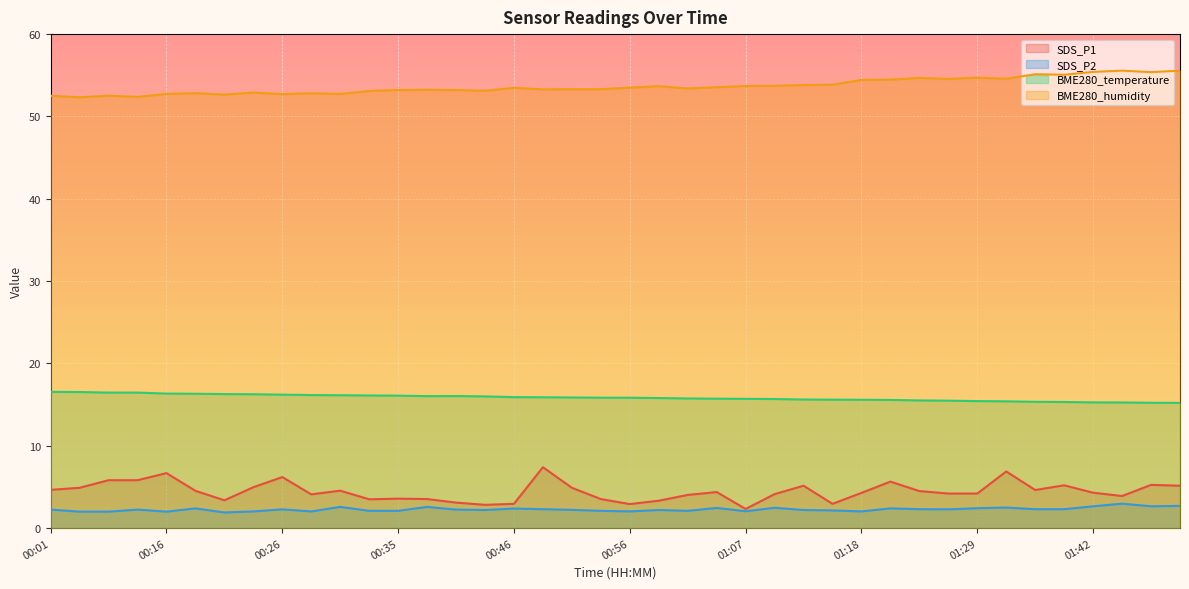

At 01:50, list the series in order from largest to smallest.

BME280_humidity, BME280_temperature, SDS_P1, SDS_P2